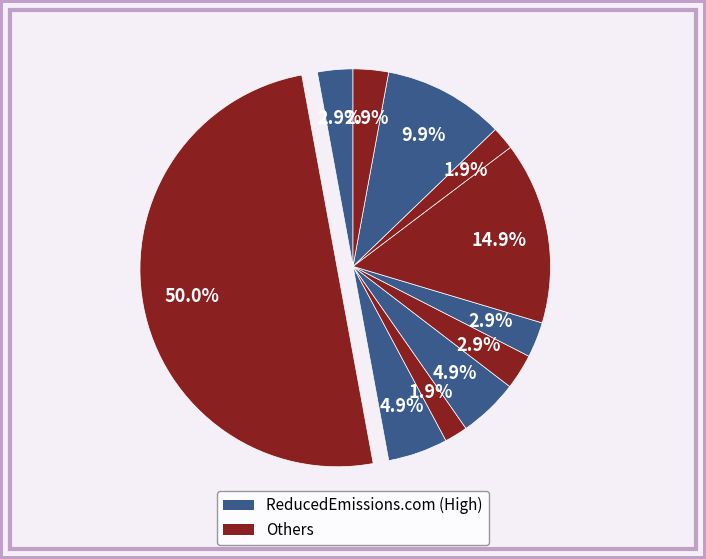

How many slices are in this pie chart?

11